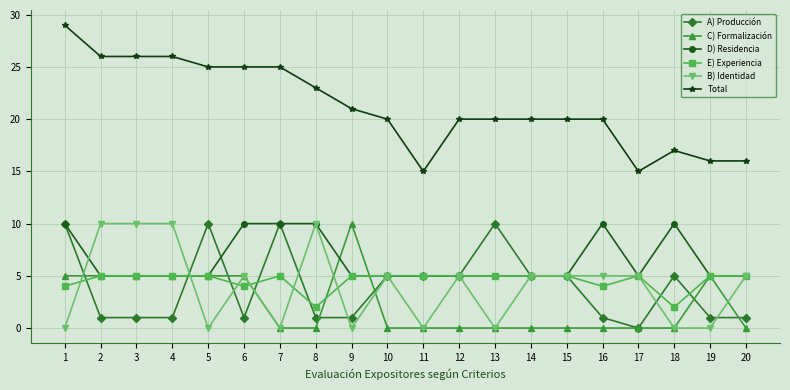

Which series has the largest total across all categories?

Total